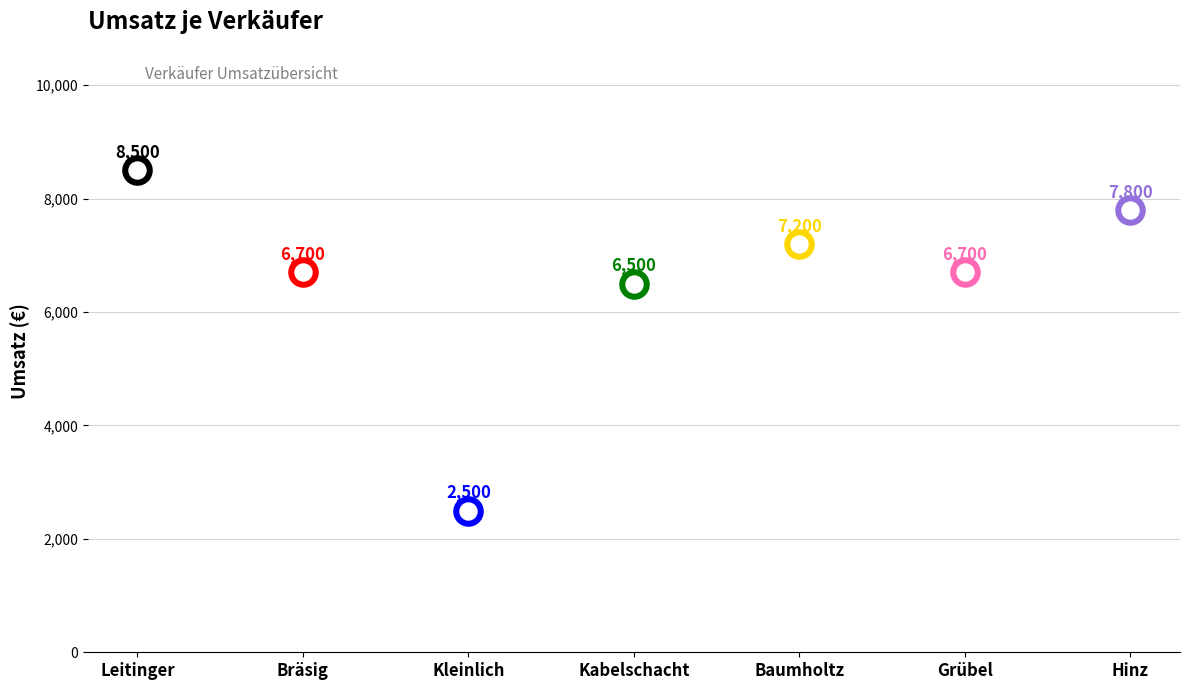

What is the change in value from Baumholtz to Grübel?

-500